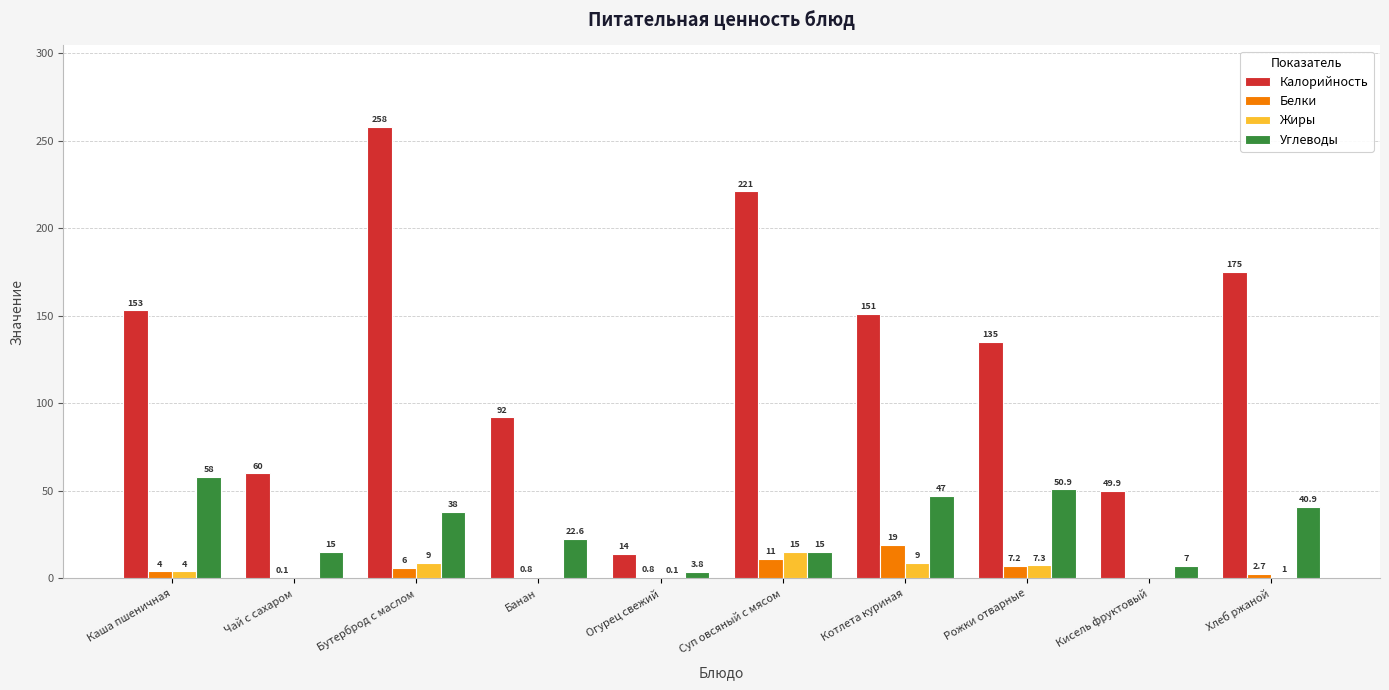

Reading left to right, extract all data points from this chart.

Калорийность: Каша пшеничная=153.0	Чай с сахаром=60.0	Бутерброд с маслом=258.0	Банан=92.0	Огурец свежий=14.0	Суп овсяный с мясом=221.0	Котлета куриная=151.0	Рожки отварные=135.0	Кисель фруктовый=49.9	Хлеб ржаной=175.0
Белки: Каша пшеничная=4.0	Чай с сахаром=0.1	Бутерброд с маслом=6.0	Банан=0.8	Огурец свежий=0.8	Суп овсяный с мясом=11.0	Котлета куриная=19.0	Рожки отварные=7.2	Кисель фруктовый=0.0	Хлеб ржаной=2.7
Жиры: Каша пшеничная=4.0	Чай с сахаром=0.0	Бутерброд с маслом=9.0	Банан=0.0	Огурец свежий=0.1	Суп овсяный с мясом=15.0	Котлета куриная=9.0	Рожки отварные=7.3	Кисель фруктовый=0.0	Хлеб ржаной=1.0
Углеводы: Каша пшеничная=58.0	Чай с сахаром=15.0	Бутерброд с маслом=38.0	Банан=22.6	Огурец свежий=3.8	Суп овсяный с мясом=15.0	Котлета куриная=47.0	Рожки отварные=50.9	Кисель фруктовый=7.0	Хлеб ржаной=40.9